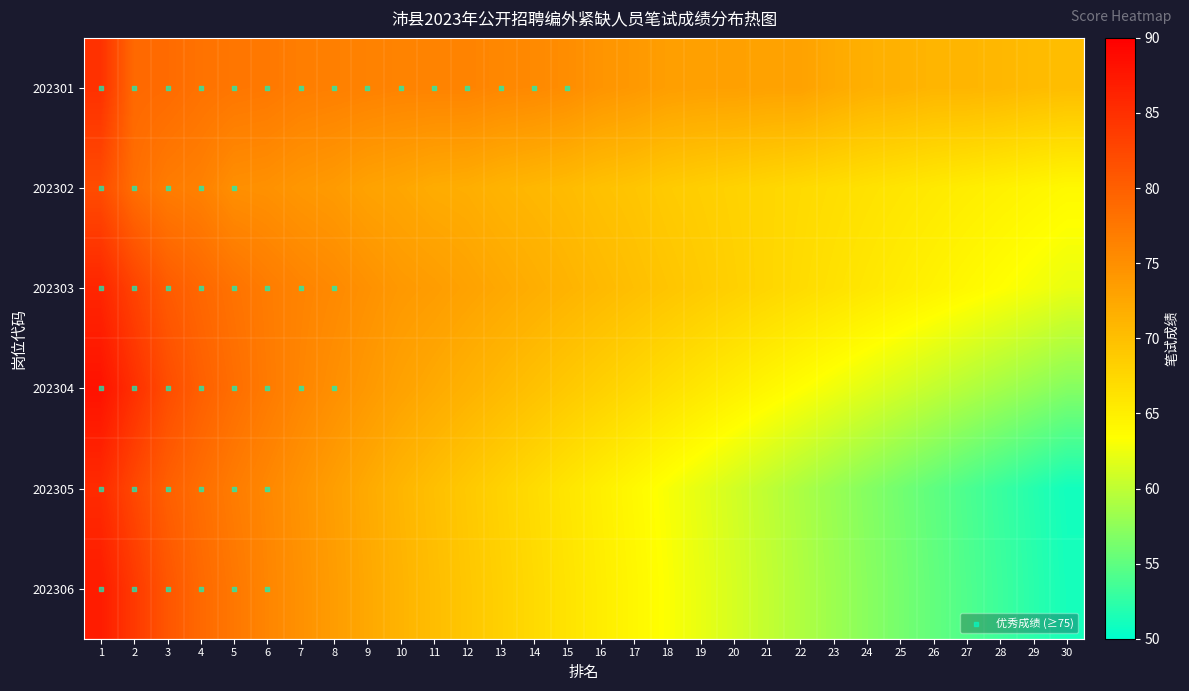

At how many categories does at least one series exceed 70?

30